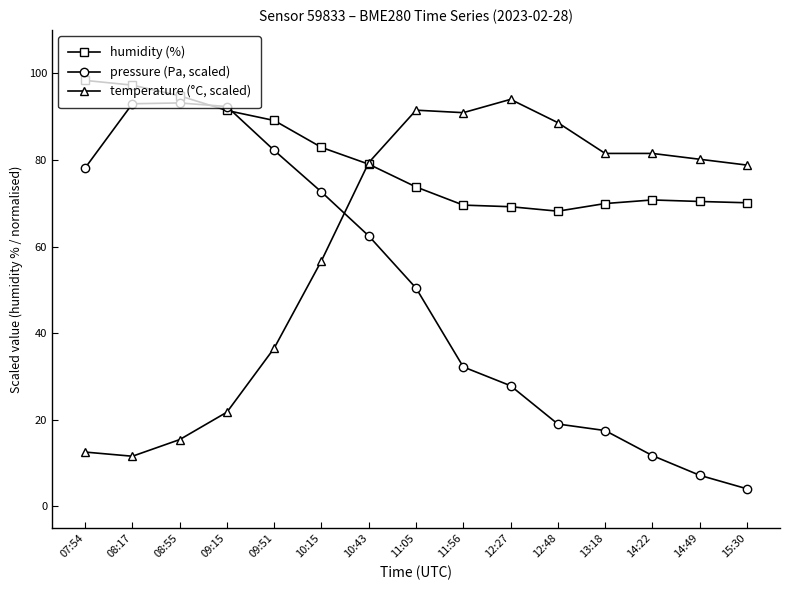

Between 08:17 and 14:49, which series saw the biggest shift?

pressure (Pa, scaled)